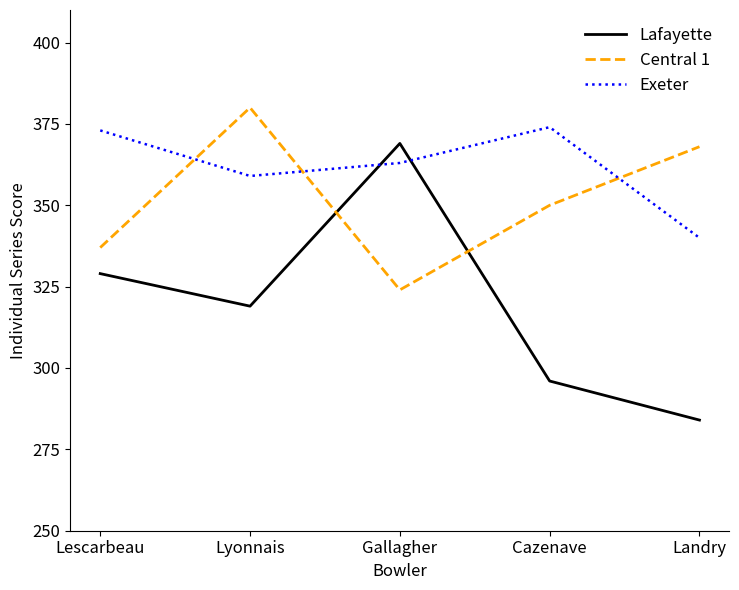

What is the minimum value shown in the chart?

284